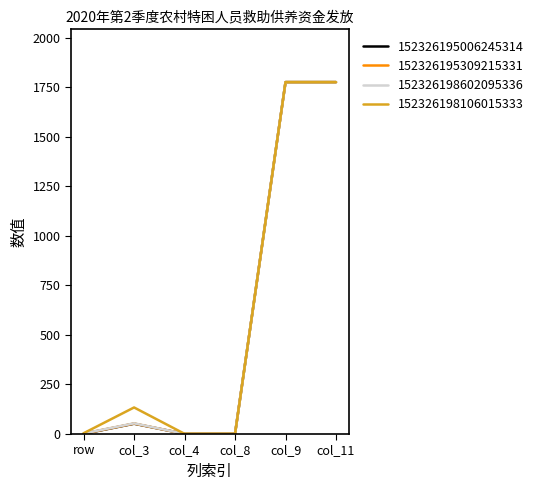

Where is 152326198602095336 nearest to the value 888?

col_3